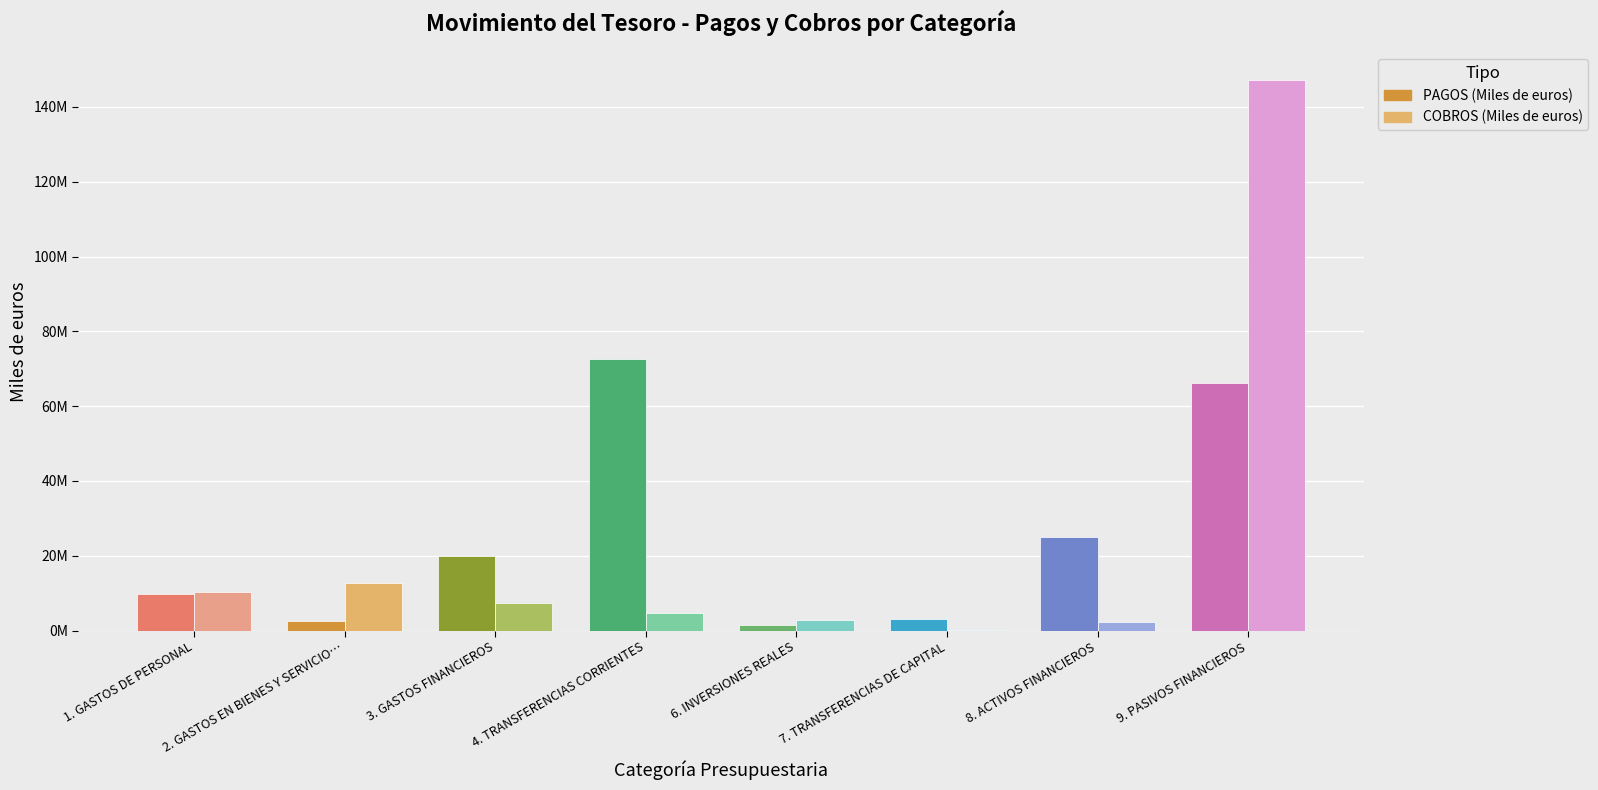

At which label does PAGOS (Miles de euros) reach its minimum?

6. INVERSIONES REALES